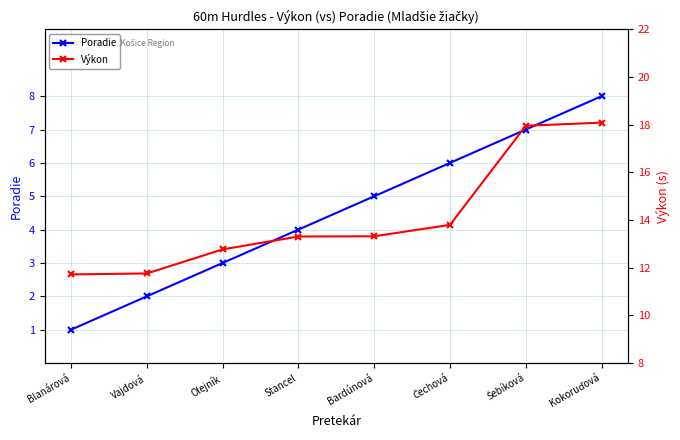

What is the label of the 4th point from the left?

Stancel